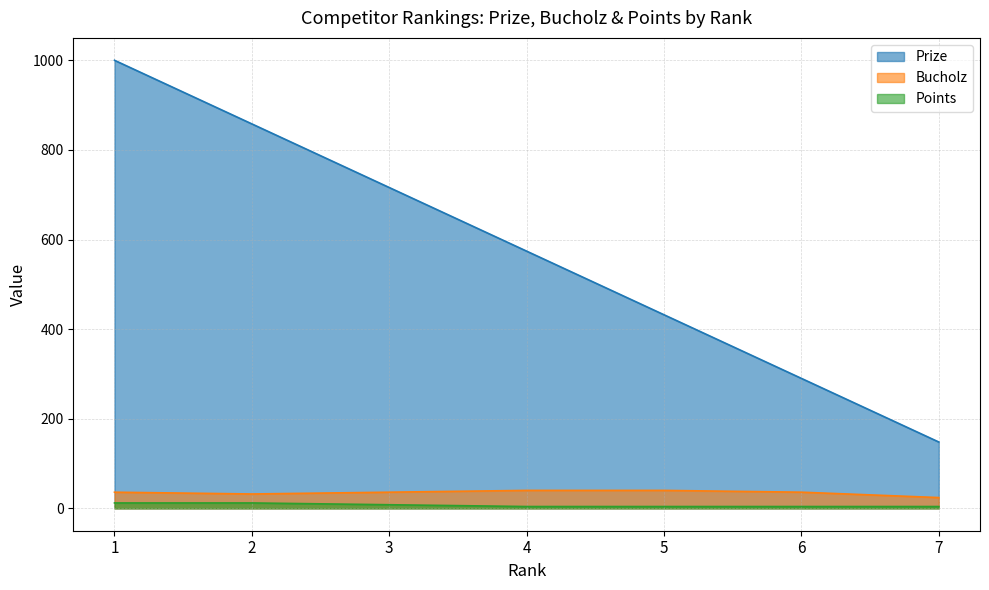

True or false: Prize has more than 0 points higher than both neighbors.

False